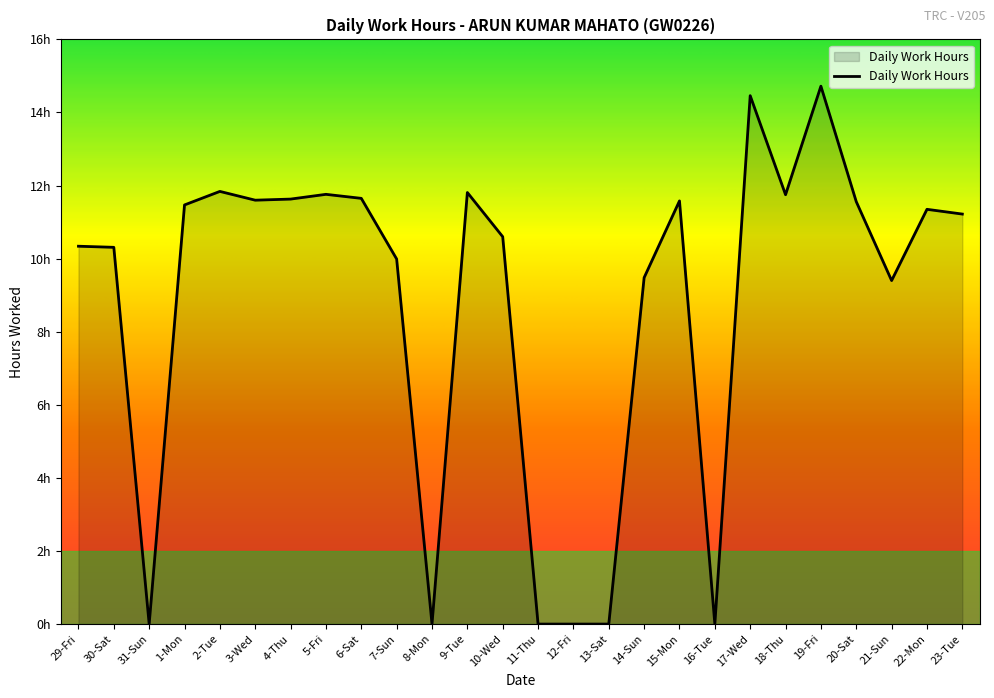

The chart shows a value of 11.6 at 15-Mon. True or false?

True